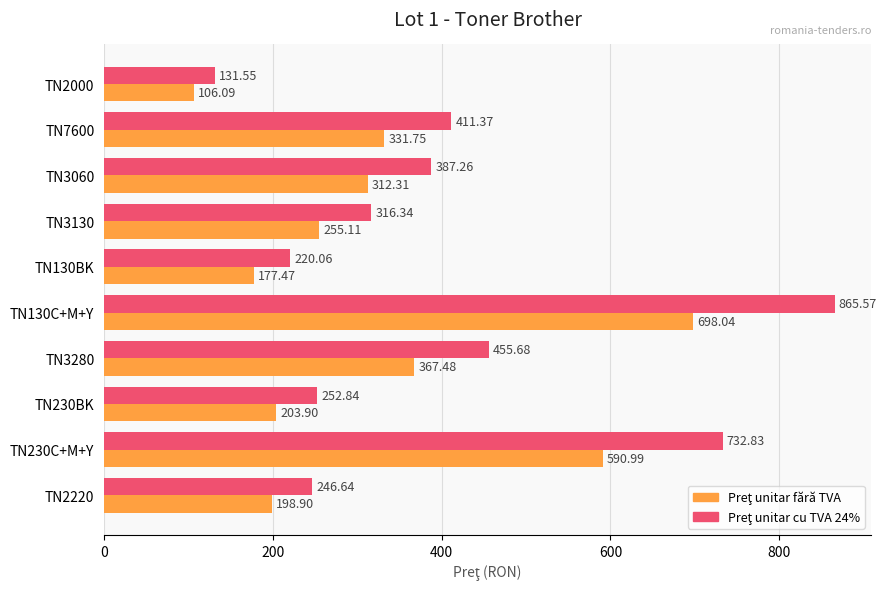

What is the total value across all series at TN3130?

571.5